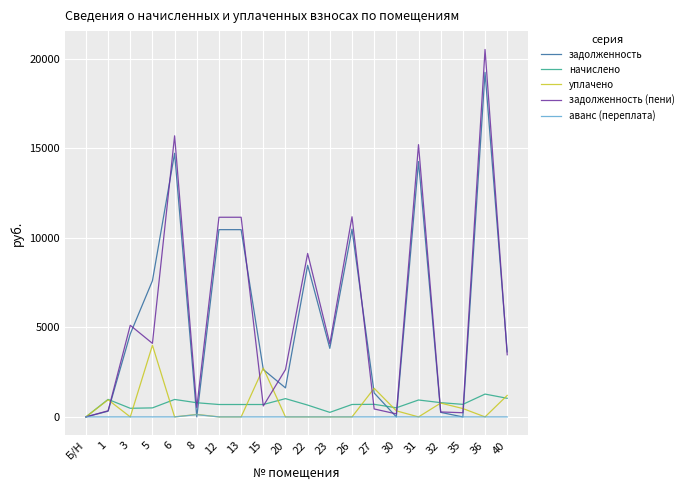

The задолженность series shows 1790.5 at 15. True or false?

False